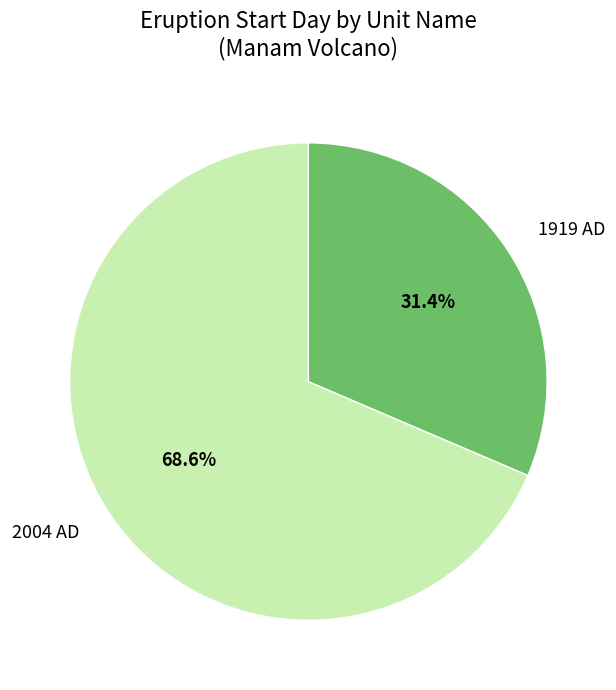

Do 2004 AD and 1919 AD together represent more than half of the pie?

Yes